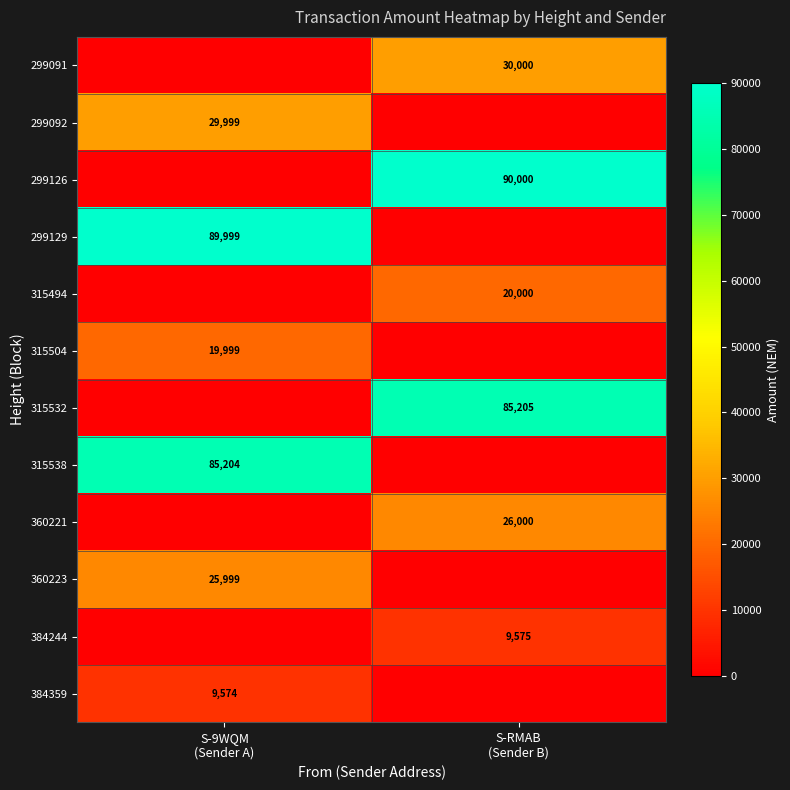

At which label does 299129 reach its peak?

S-9WQM (Sender A)